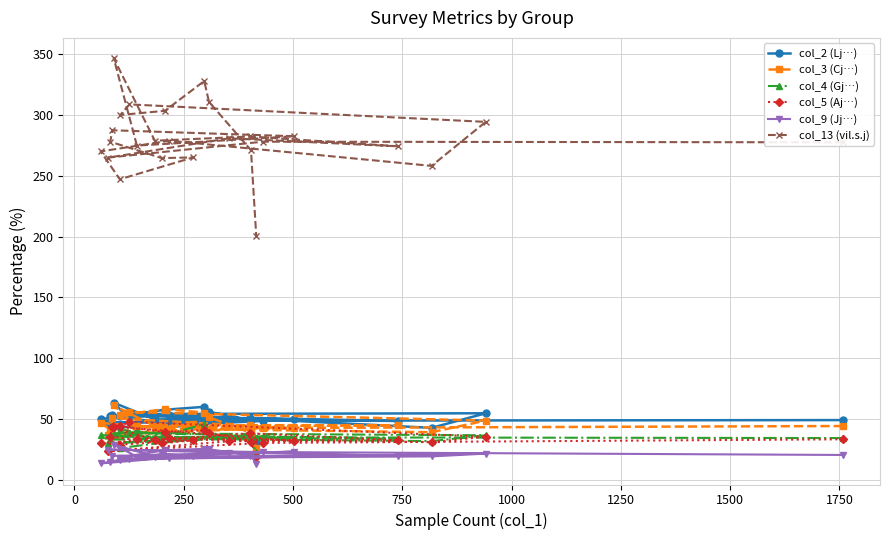

How many lines are shown in the chart?

6